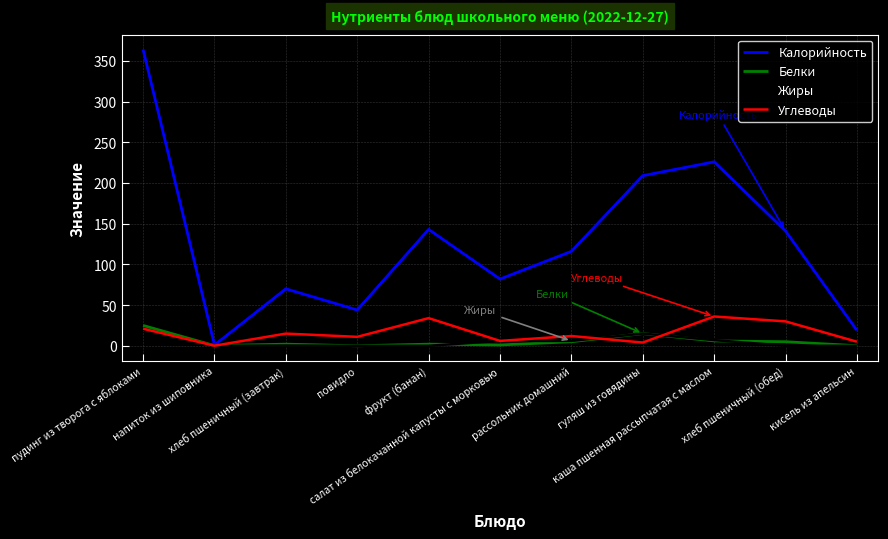

Which series has the largest range (max minus min)?

Калорийность